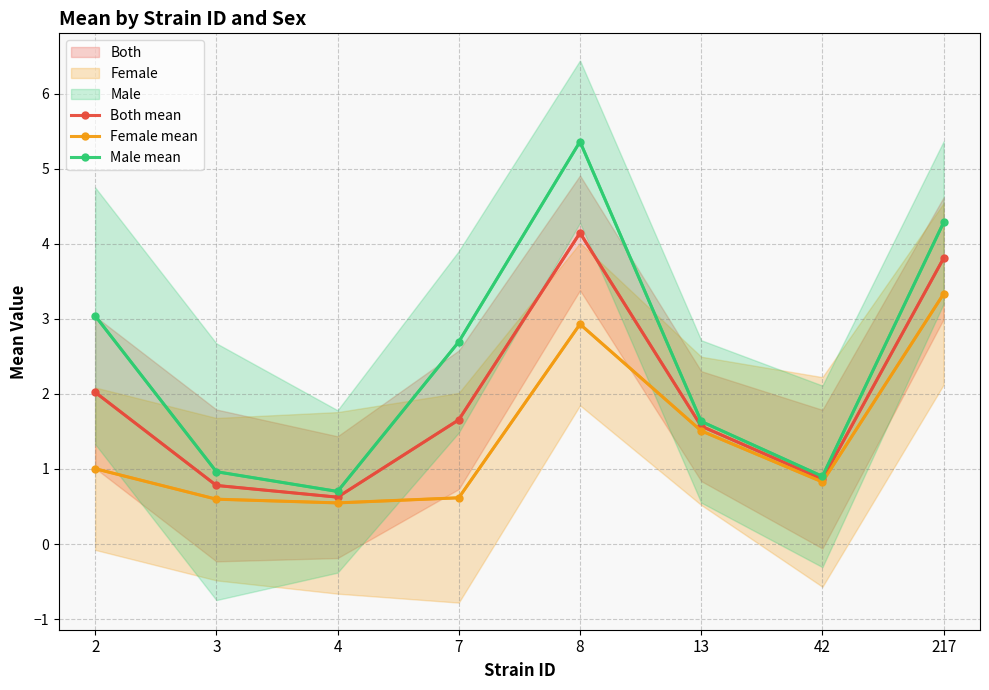

Rank the categories by Both mean value from lowest to highest.

4, 3, 42, 13, 7, 2, 217, 8